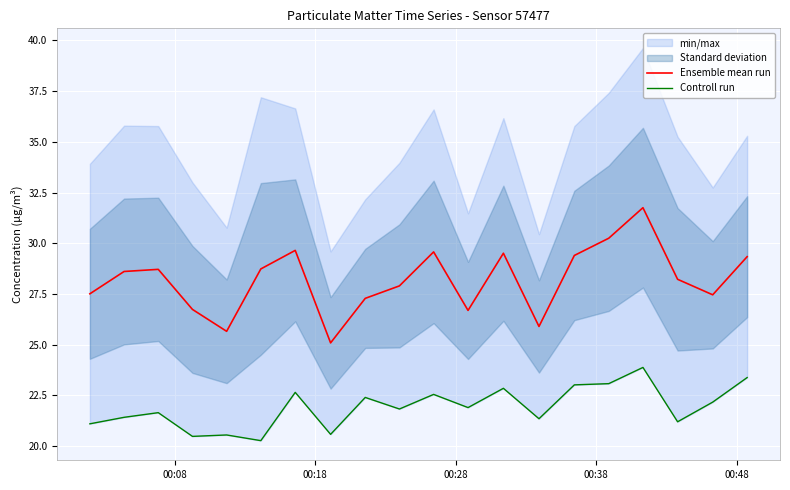

What is the maximum value for Ensemble mean run?

31.8